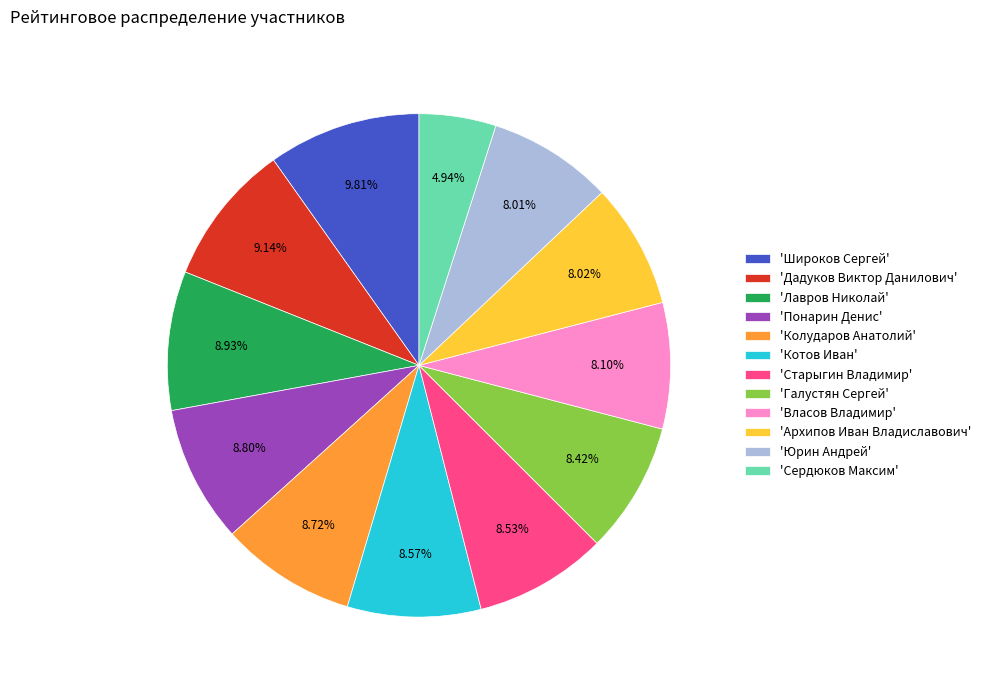

Do 'Дадуков Виктор Данилович' and 'Власов Владимир' together represent more than half of the pie?

No